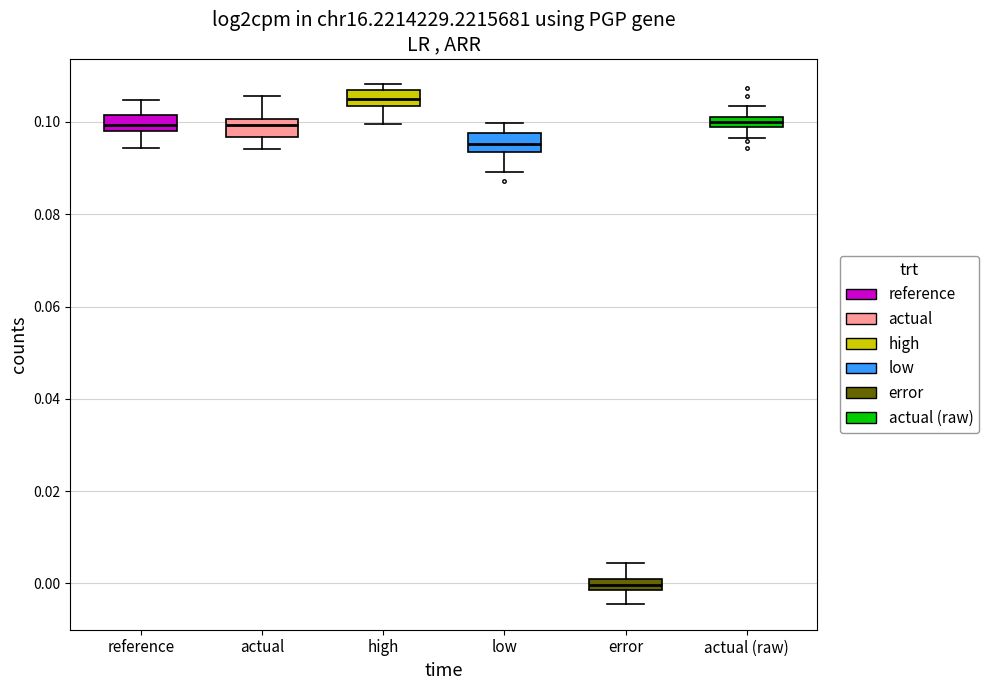

Where is the lower edge of the box for high on the y-axis? The values are not printed on the chart, so give them approximately, as read against the axis.

0.104